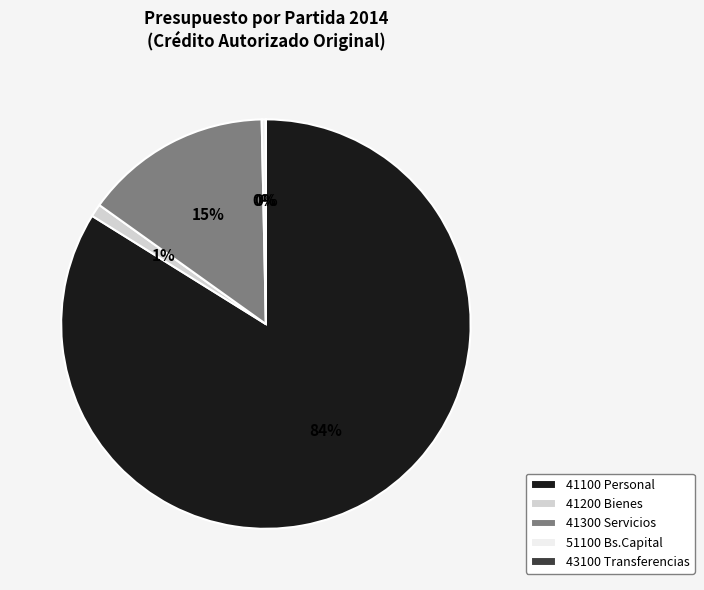

True or false: 41100 Personal accounts for 77% of the total.

False